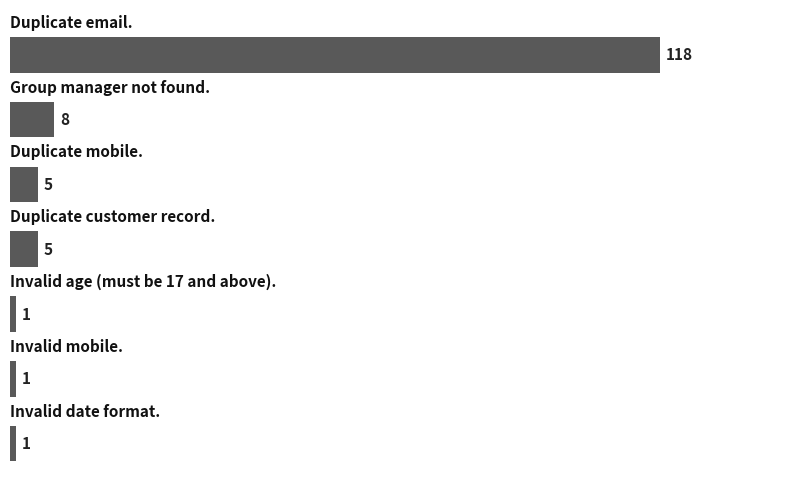

What is the difference between the maximum and minimum values?

117